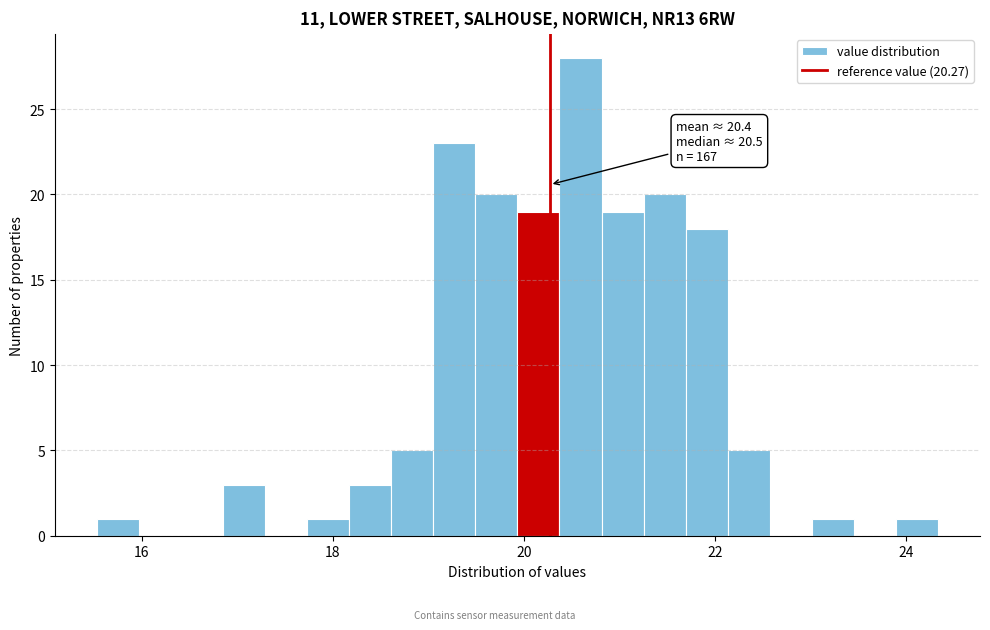

Around what value on the x-axis is the tallest bar? Give the approximate position of its centre, as read against the axis.

20.6